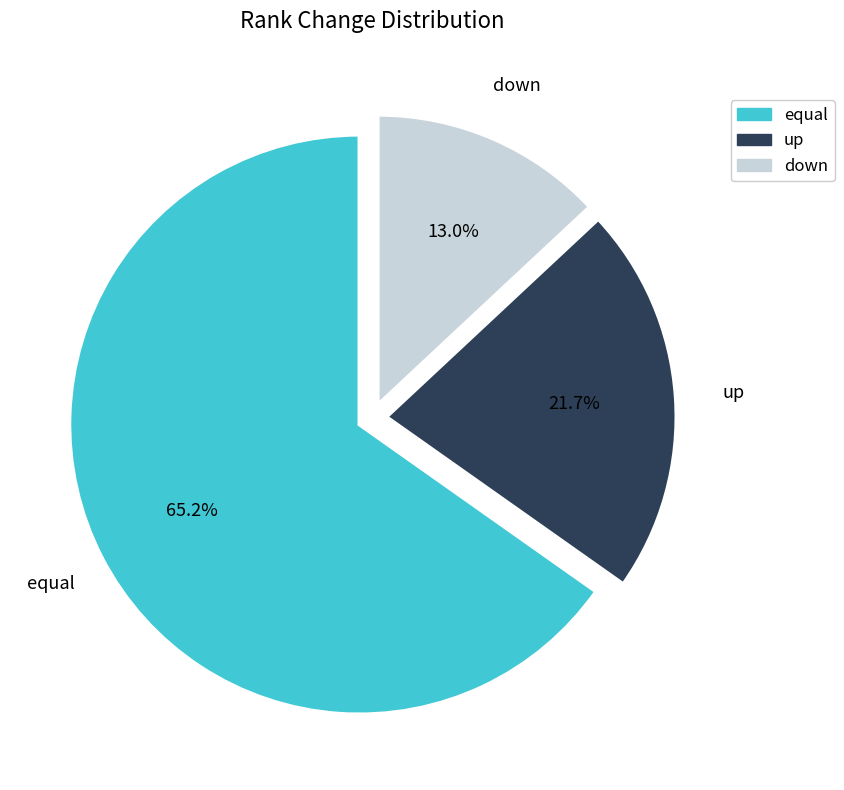

Is equal the majority of the pie?

Yes